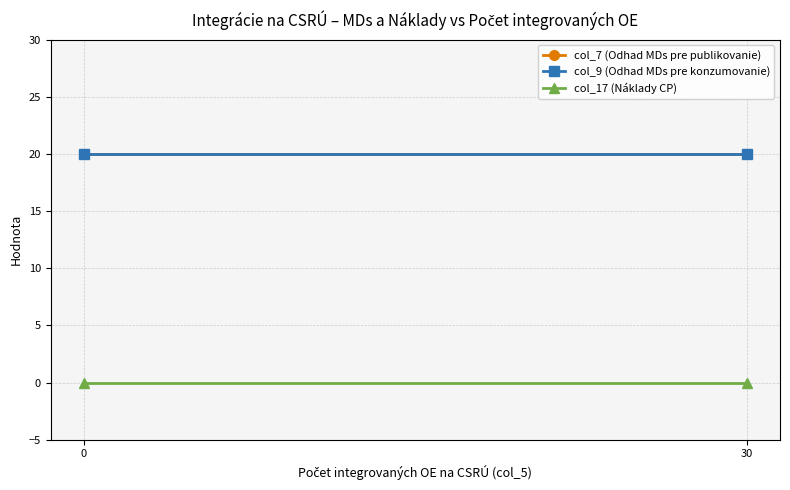

Which series has the largest total across all categories?

col_7 (Odhad MDs pre publikovanie)